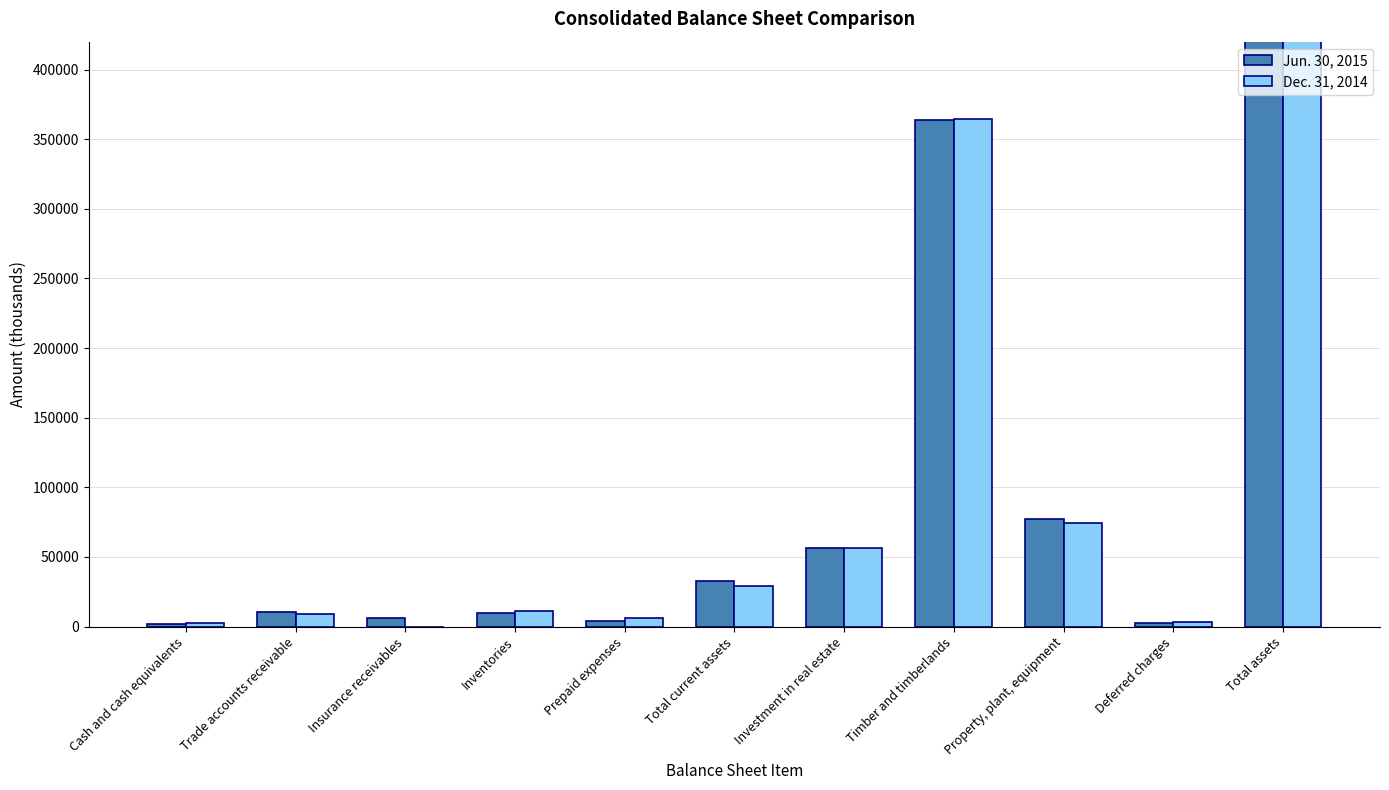

At which label is Dec. 31, 2014 closest to 263634?

Timber and timberlands